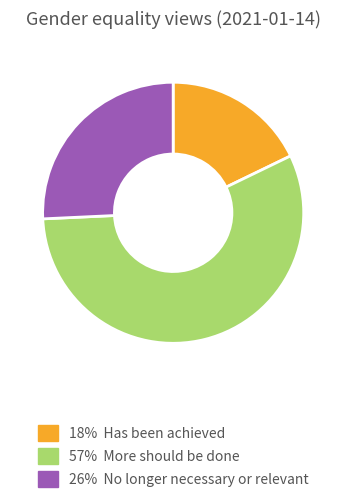

Is there a majority slice in this chart?

Yes